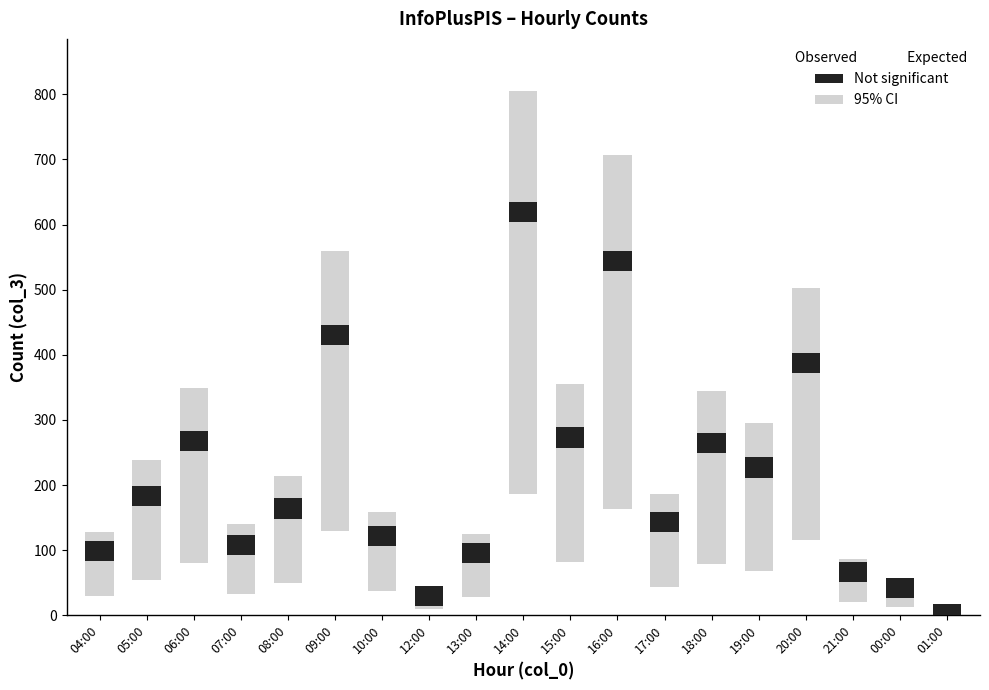

Which category has the lowest value across all series?

01:00